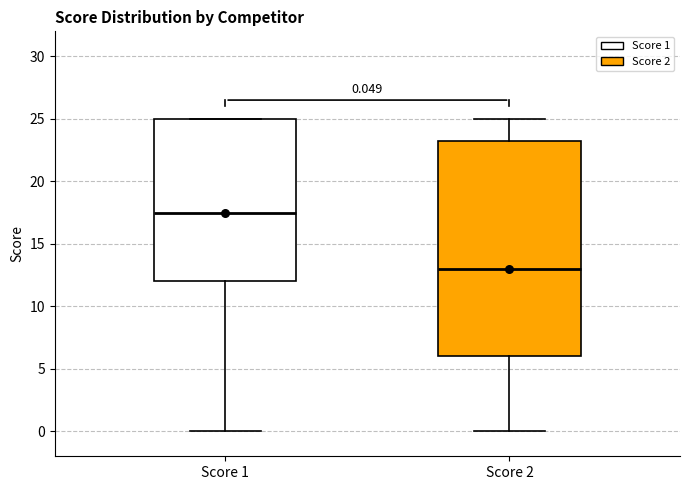

Which box is the tallest, from its lower edge to its upper edge?

Score 2